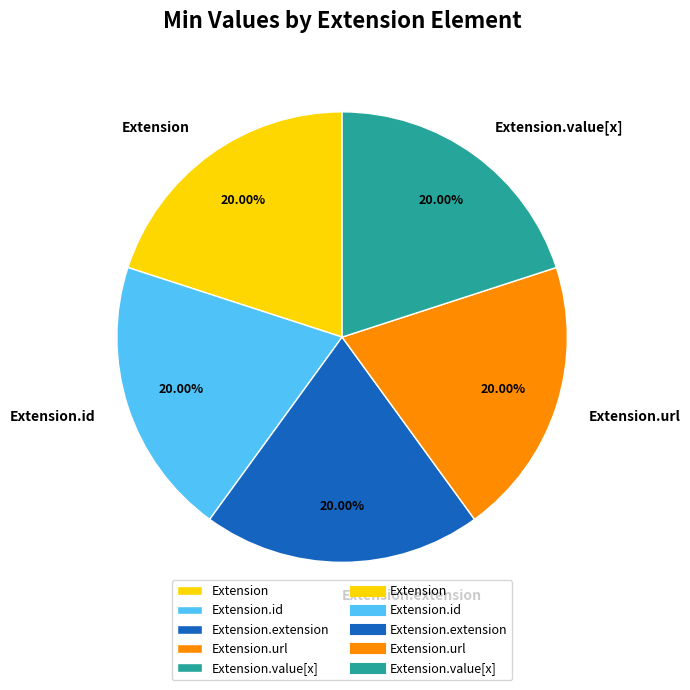

What is the ratio of the value at Extension.value[x] to the value at Extension?

1.0